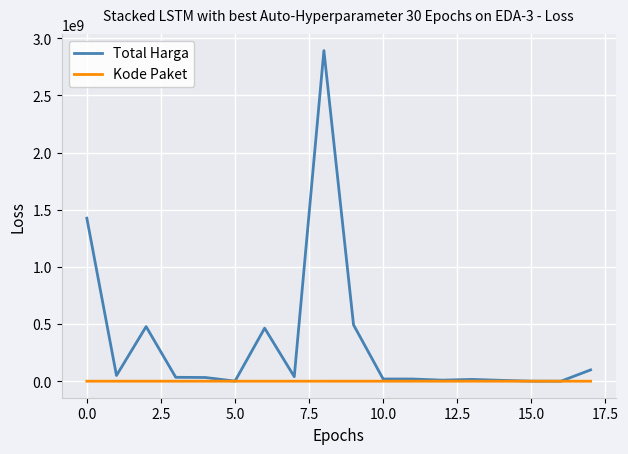

What are all the series names shown in the legend?

Total Harga, Kode Paket